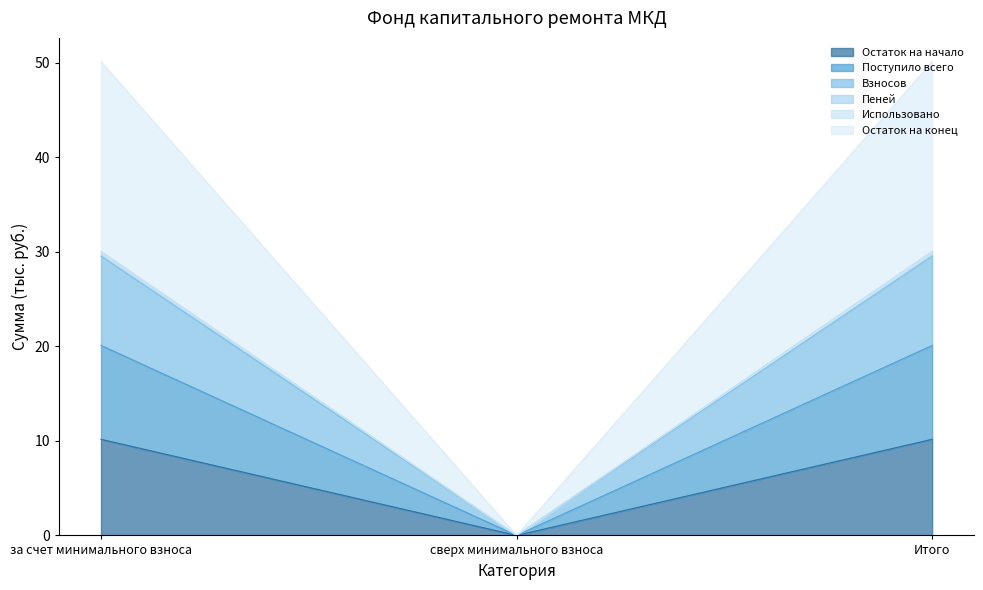

True or false: Остаток на начало has a value of 13.9 at Итого.

False